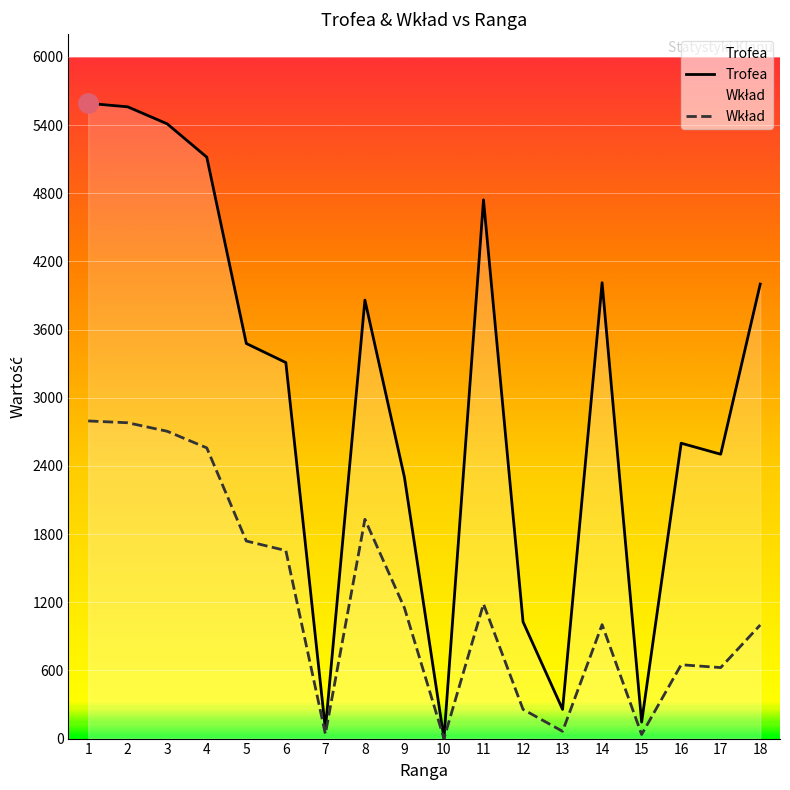

Which has a higher value, 17 or 14?

14